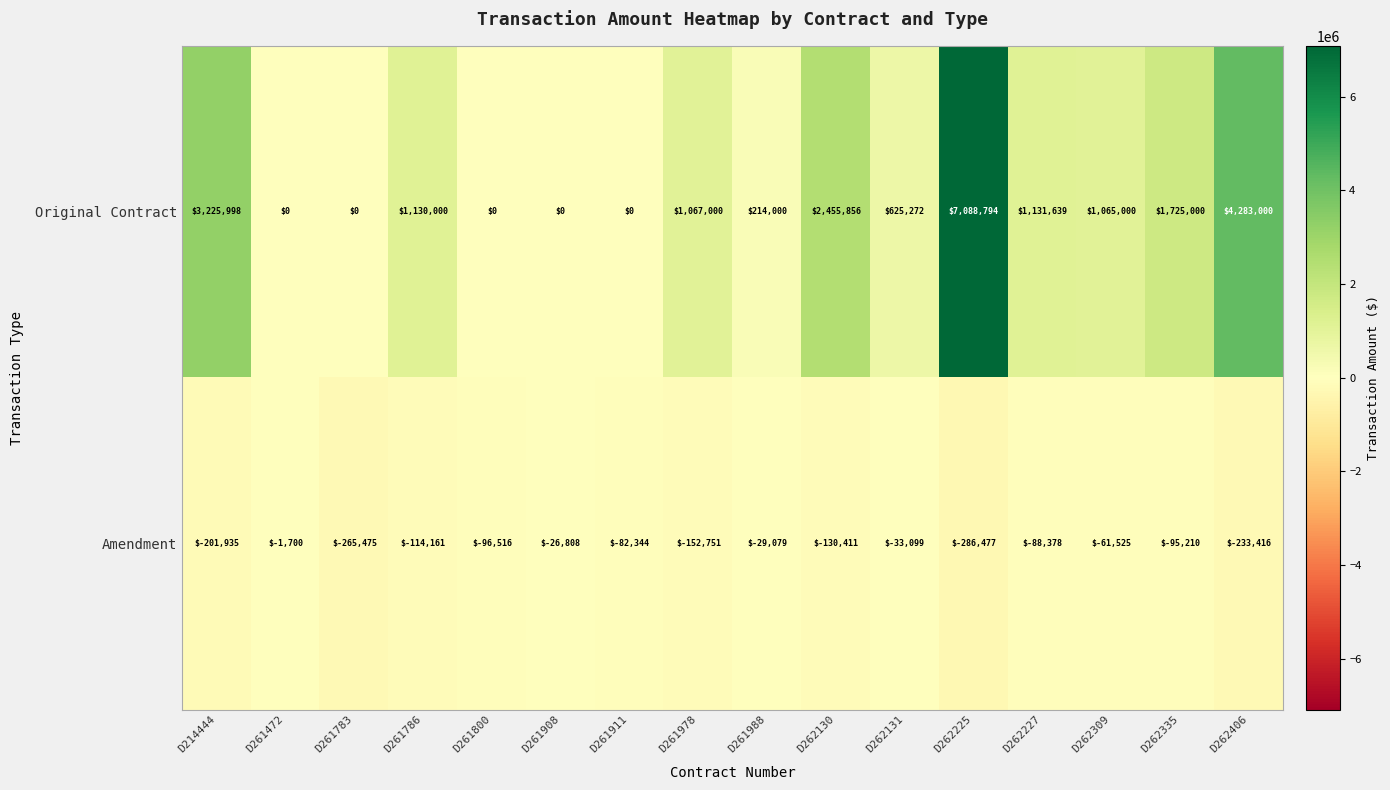

At which label does Original Contract first exceed 1067000?

D214444